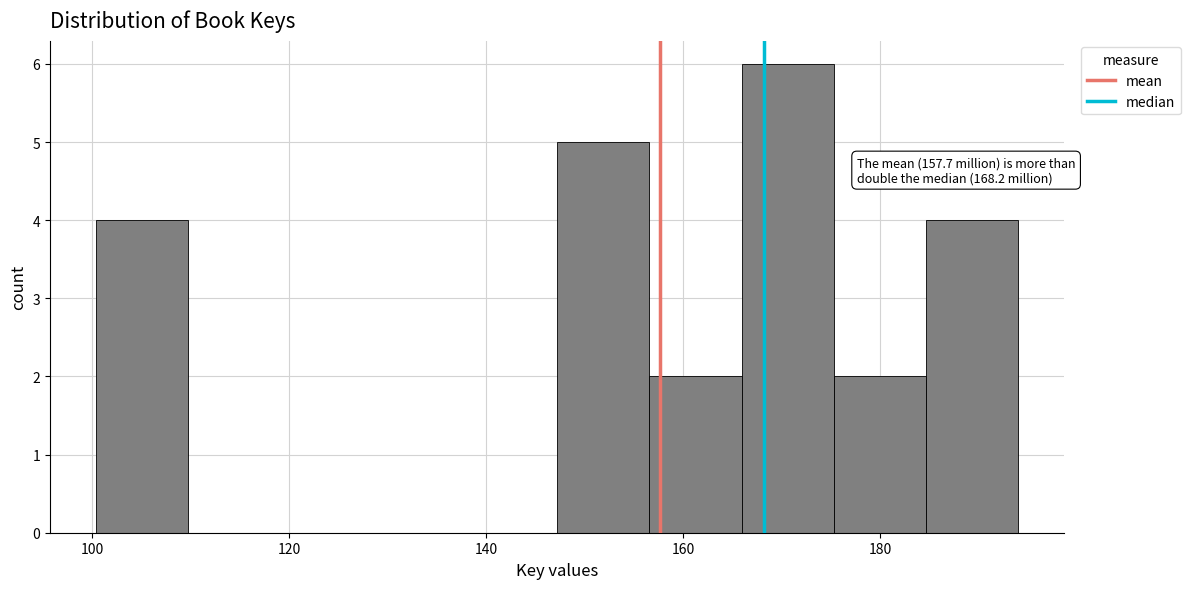

Which range on the x-axis has the tallest bar?

166 to 176